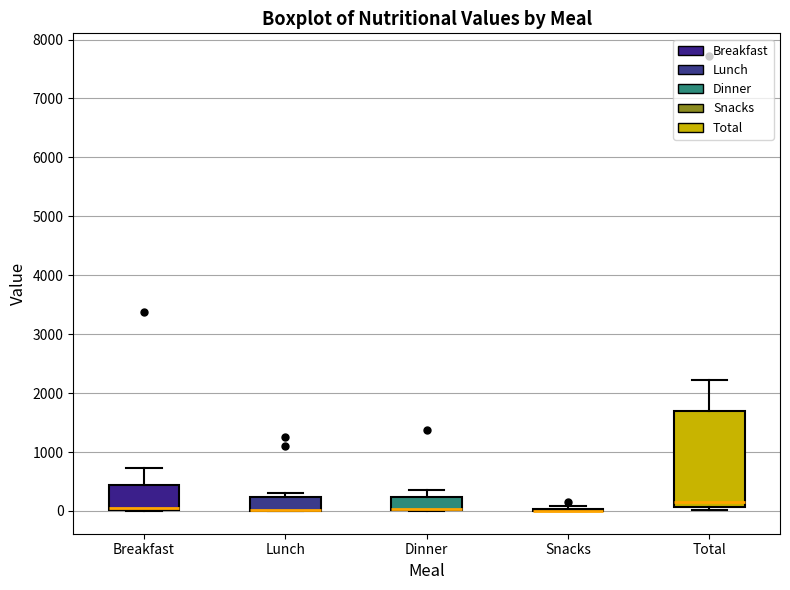

Where is the lower edge of the box for Lunch on the y-axis? The values are not printed on the chart, so give them approximately, as read against the axis.

0